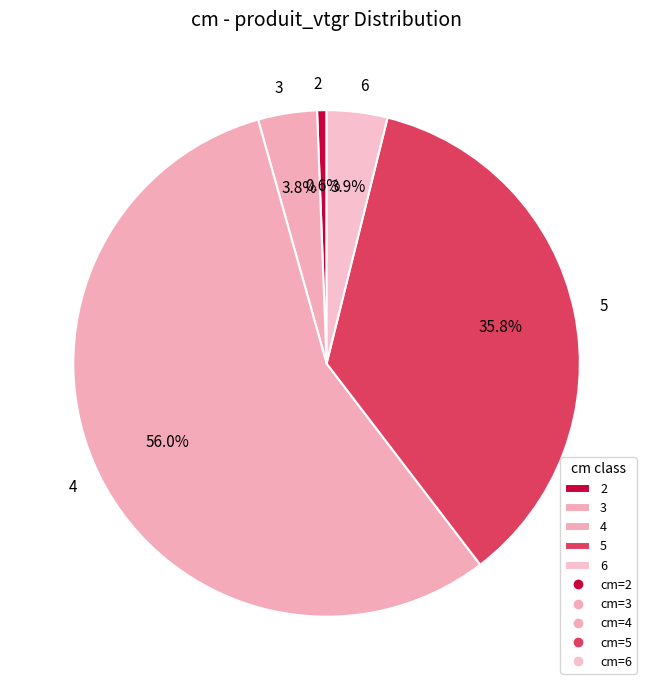

How much of the chart is everything except 2?

99.4%